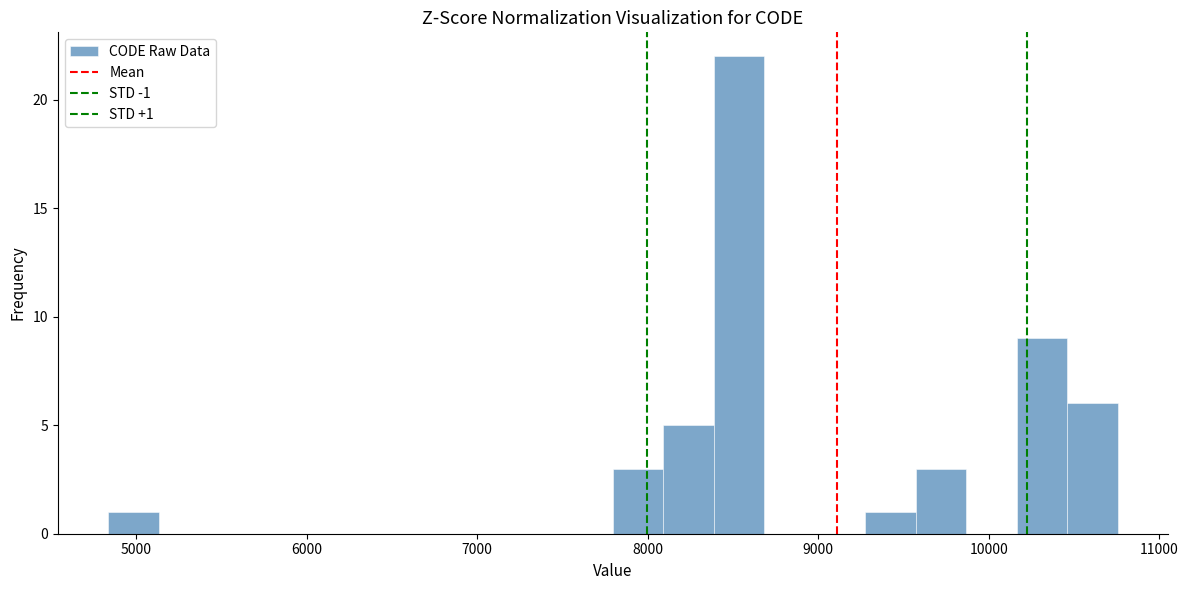

Read against the x-axis, roughly where is the centre of the tallest bar?

8500